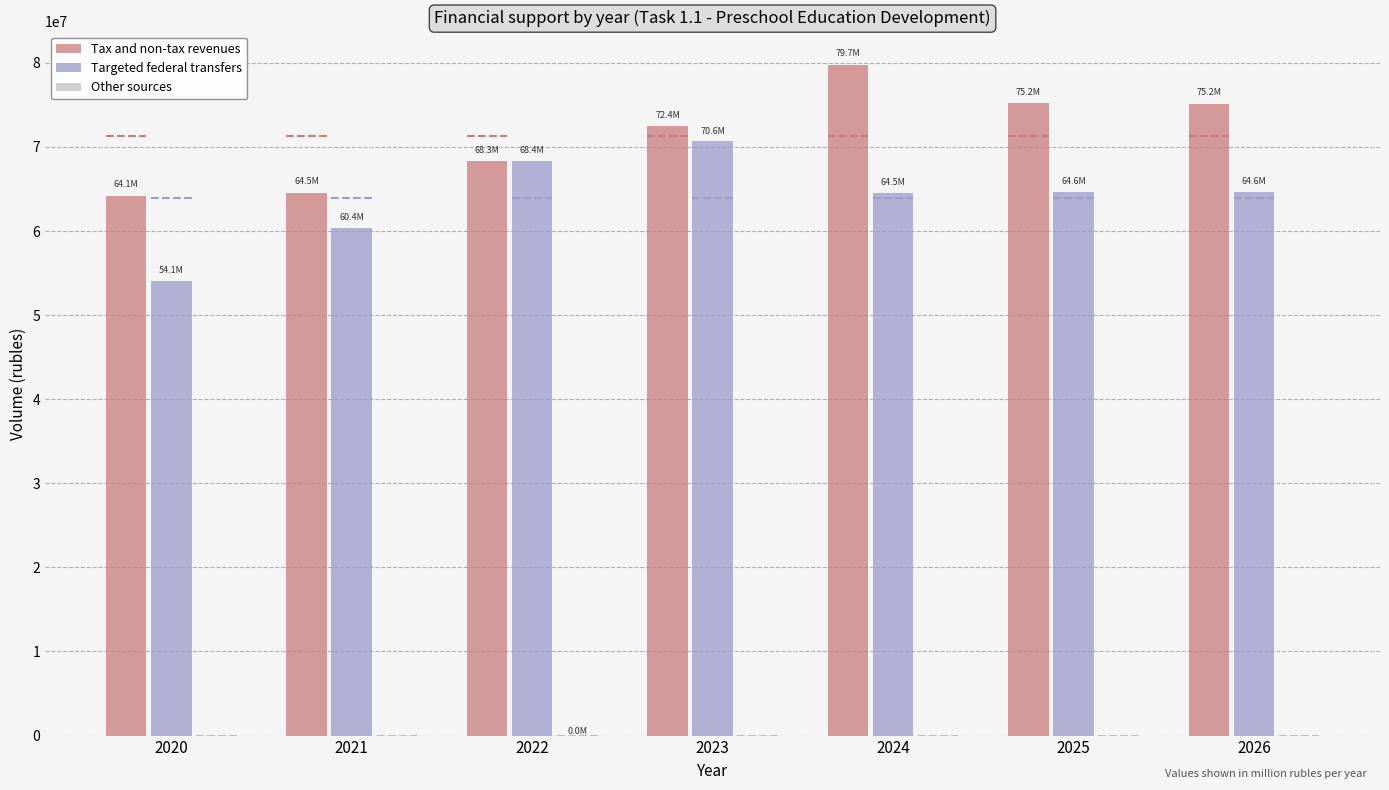

How many bars are there in each group?

3